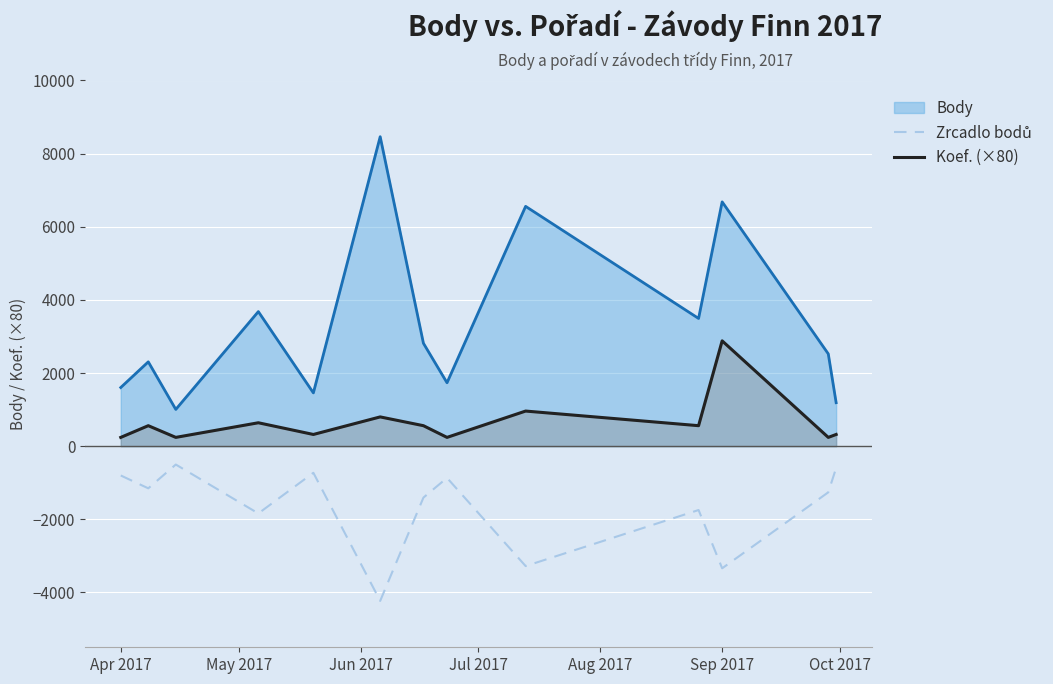

At how many categories does at least one series exceed -2180?

13